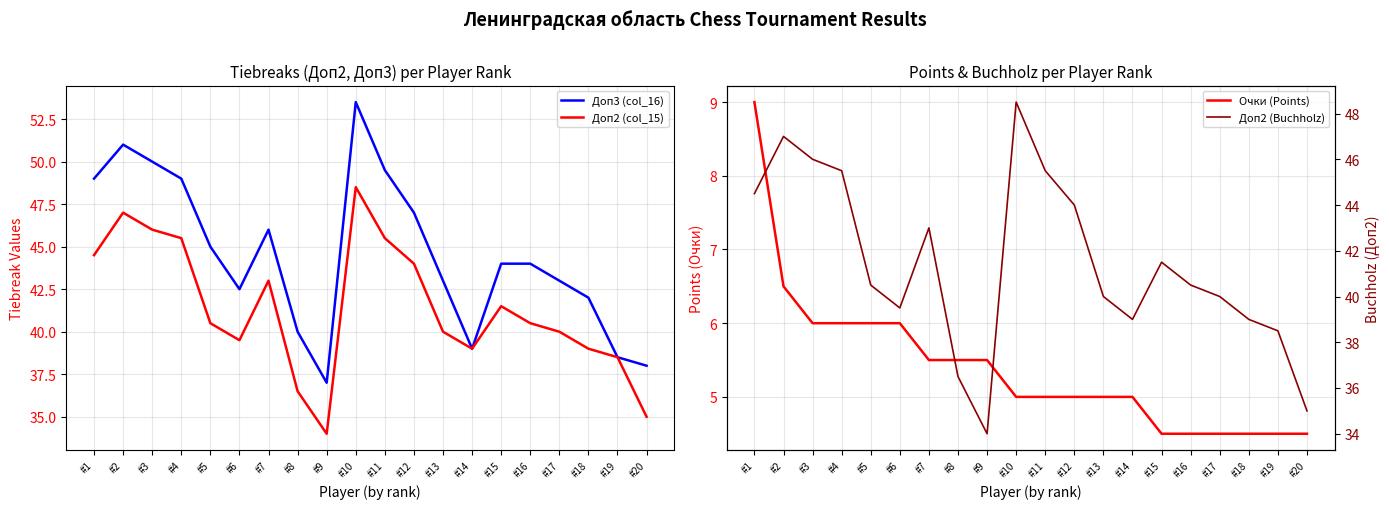

At how many categories does at least one series exceed 37?

19